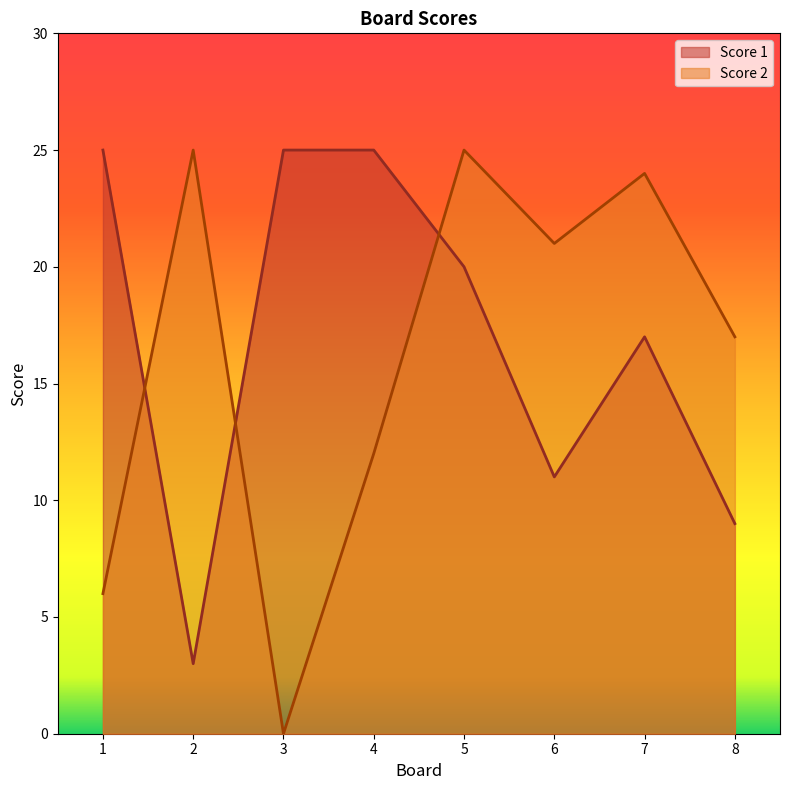

Between 1 and 8, which is larger?

1